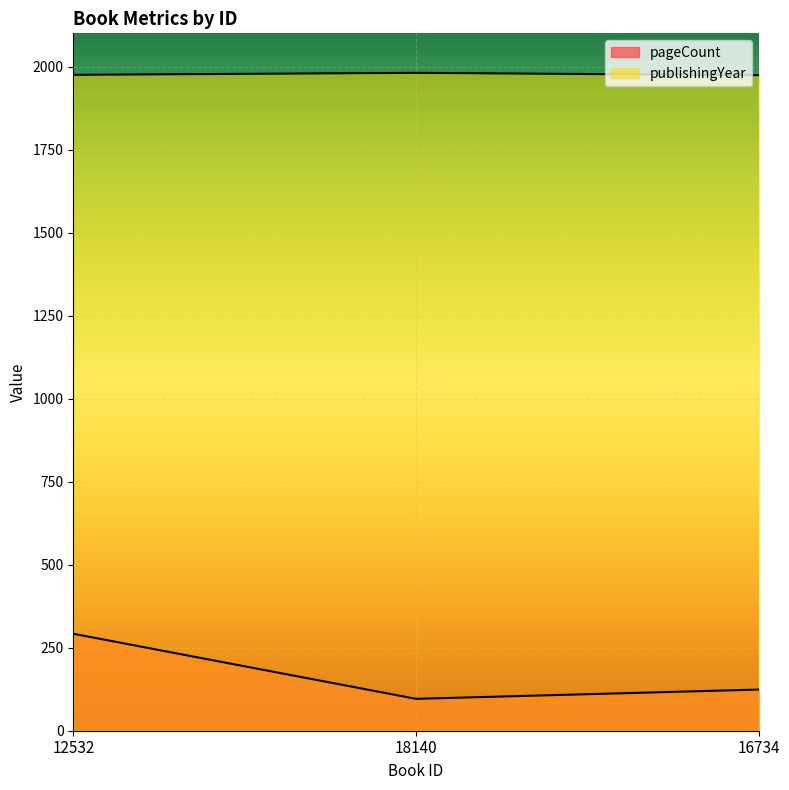

What is the sum of all pageCount values?

512